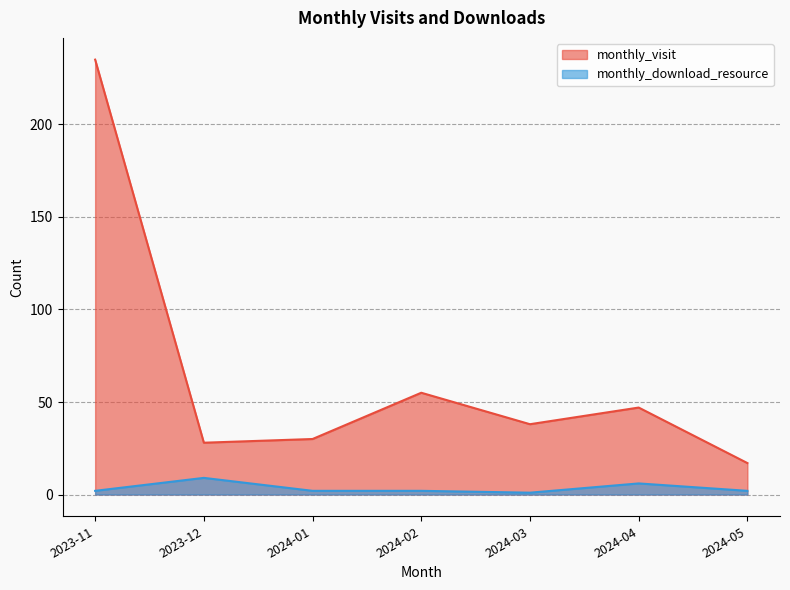

Where does the monthly_visit series first go above 38?

2023-11